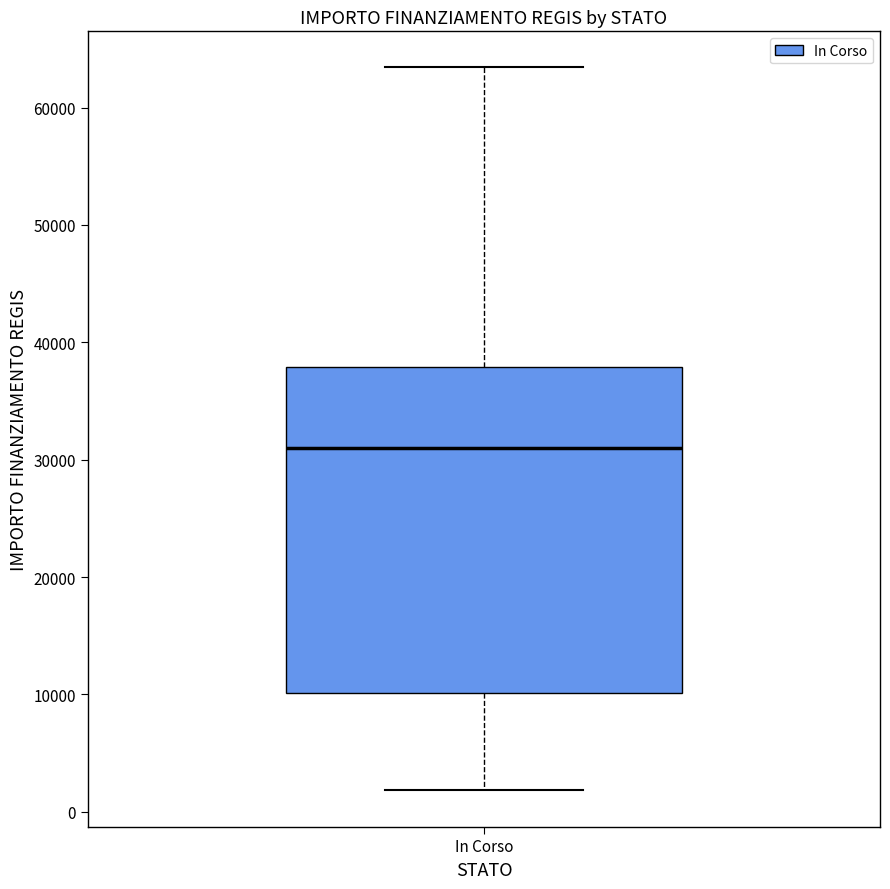

Read this box plot against the y-axis: the position of the median line, the range covered by the box, and the ends of both whiskers. The values are not printed on the chart, so give them approximately, as read against the axis.

median 31000, box 10000 to 38000, whiskers 2000 to 63000